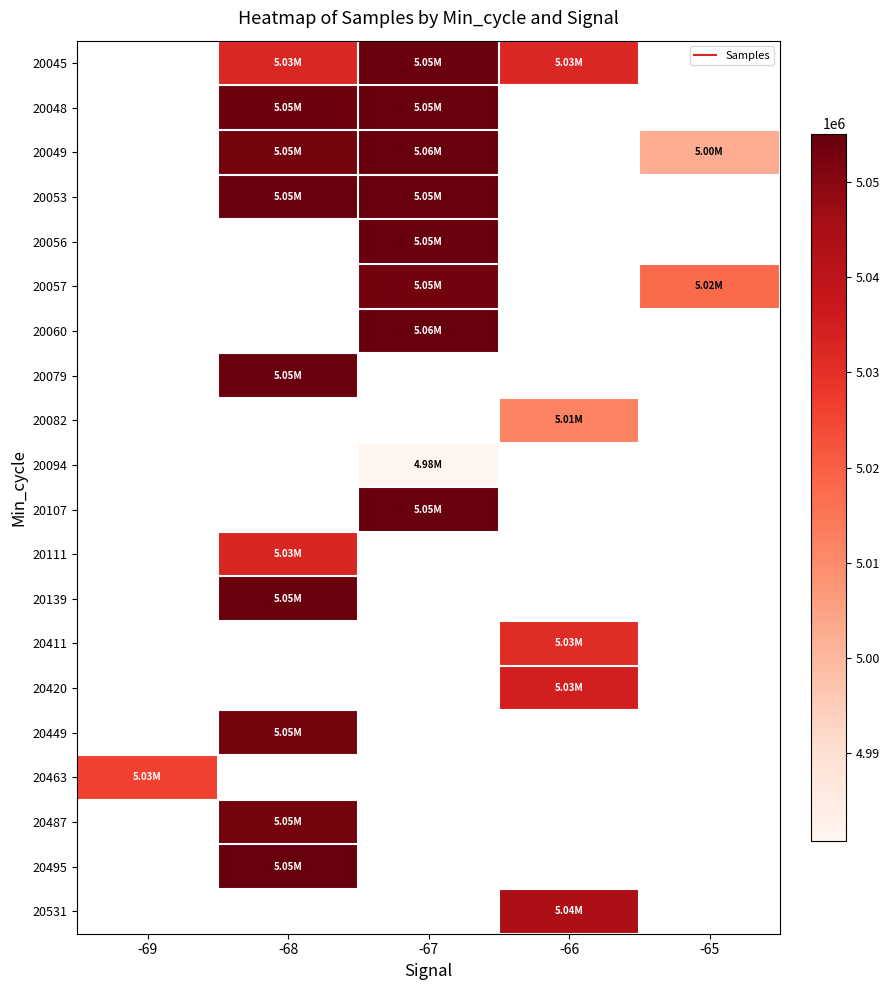

List the labels in order of 20094 value, largest first.

-69, -68, -67, -66, -65